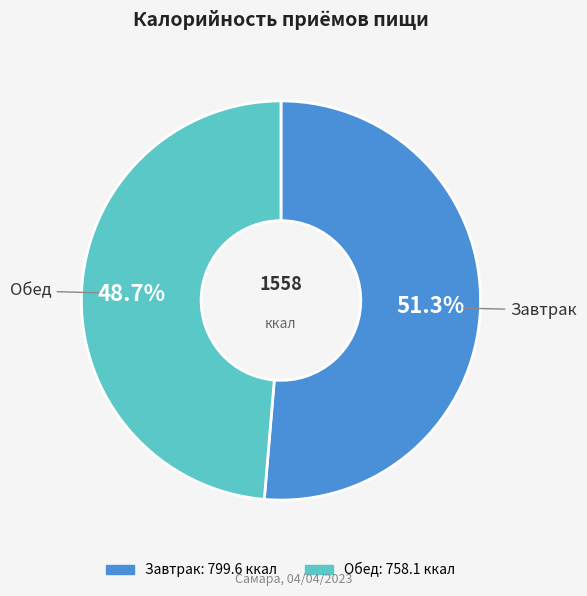

Does Завтрак account for over 50% of the chart?

Yes